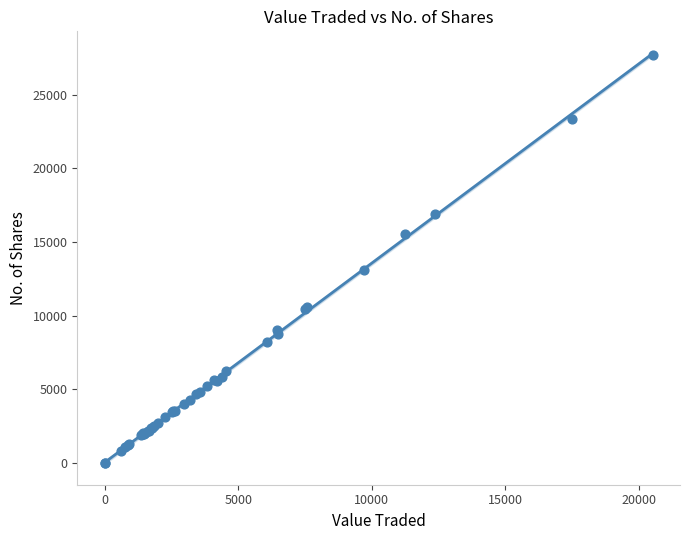

What Y value in the scatter plot is closest to 13847?

13120